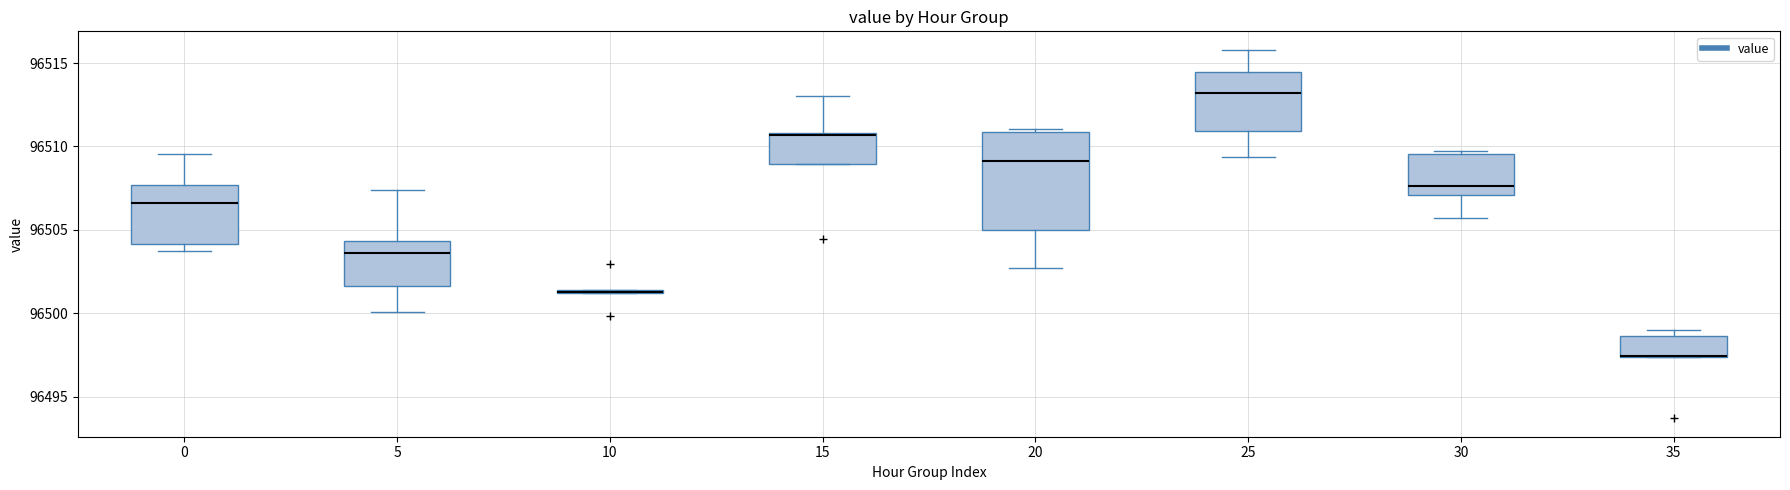

Which box is the tallest, from its lower edge to its upper edge?

20